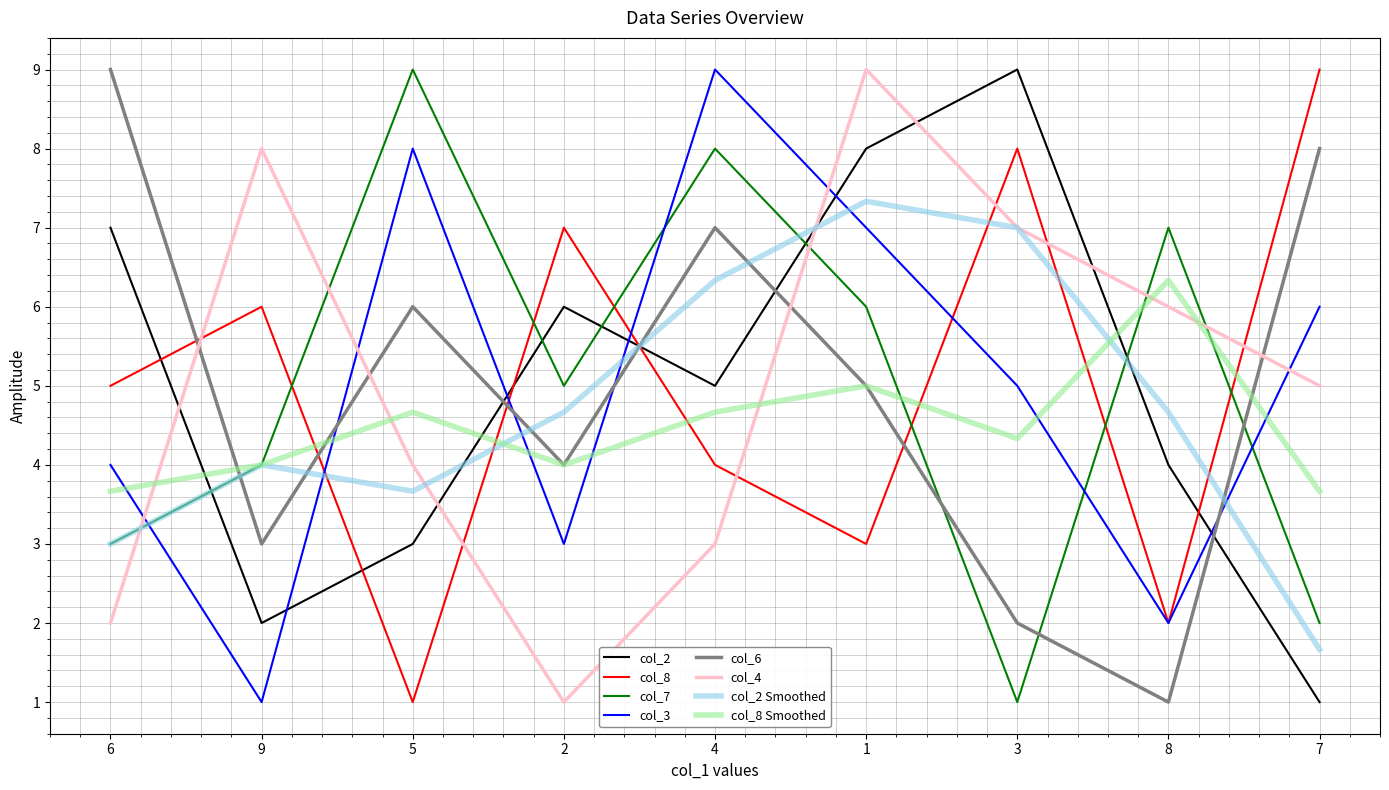

How many intersections are there between col_8 and col_4?

6